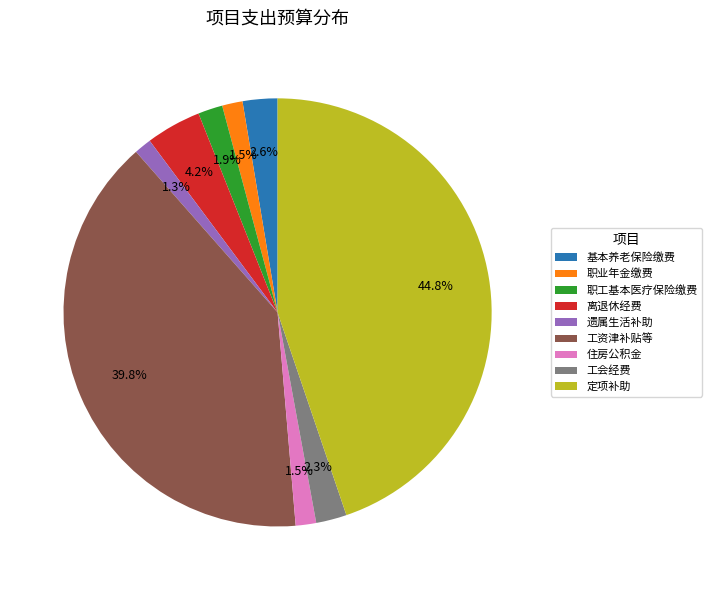

What percentage is NOT represented by 遗属生活补助?

98.7%